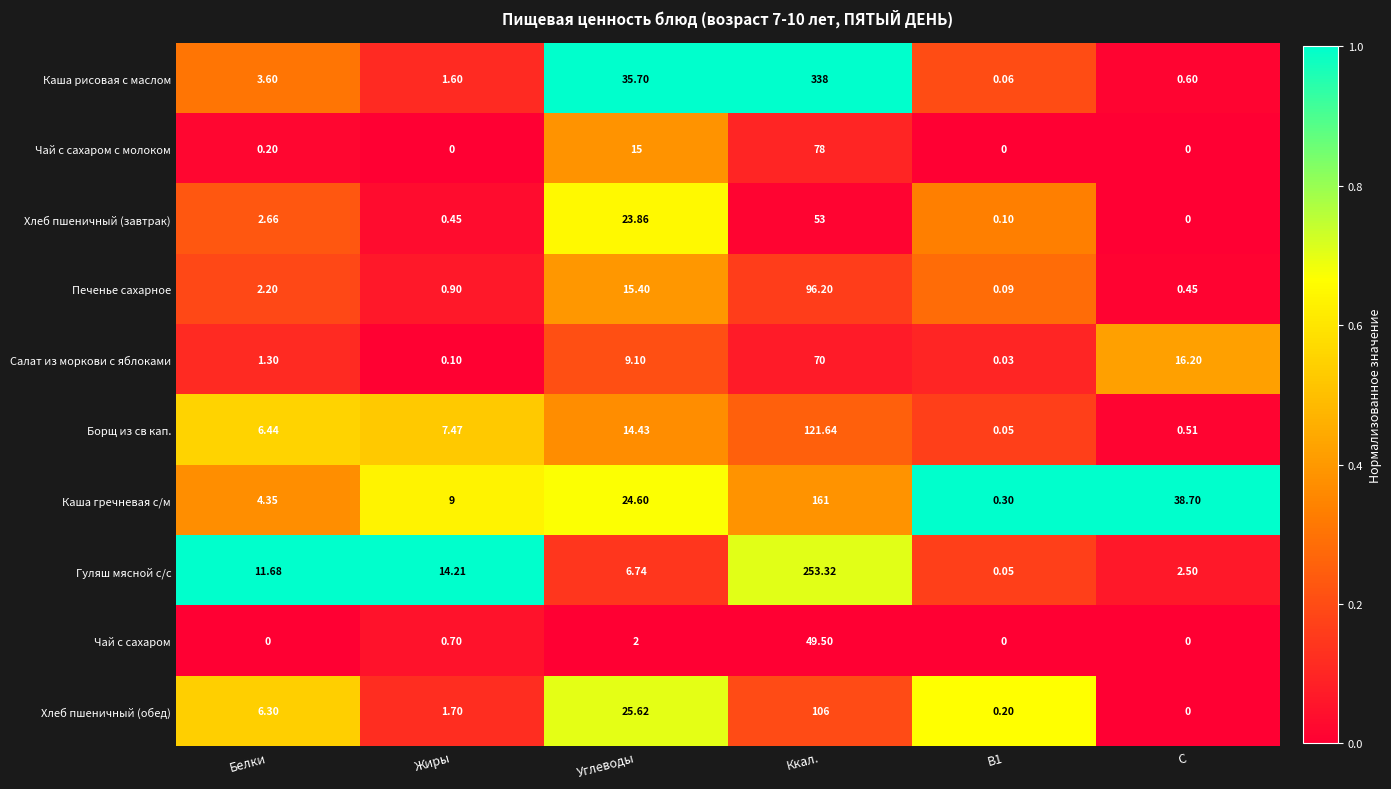

Rank the series by their maximum value, from lowest to highest.

Чай с сахаром, Хлеб пшеничный (завтрак), Салат из моркови с яблоками, Чай с сахаром с молоком, Печенье сахарное, Хлеб пшеничный (обед), Борщ из св кап., Каша гречневая с/м, Гуляш мясной с/с, Каша рисовая с маслом